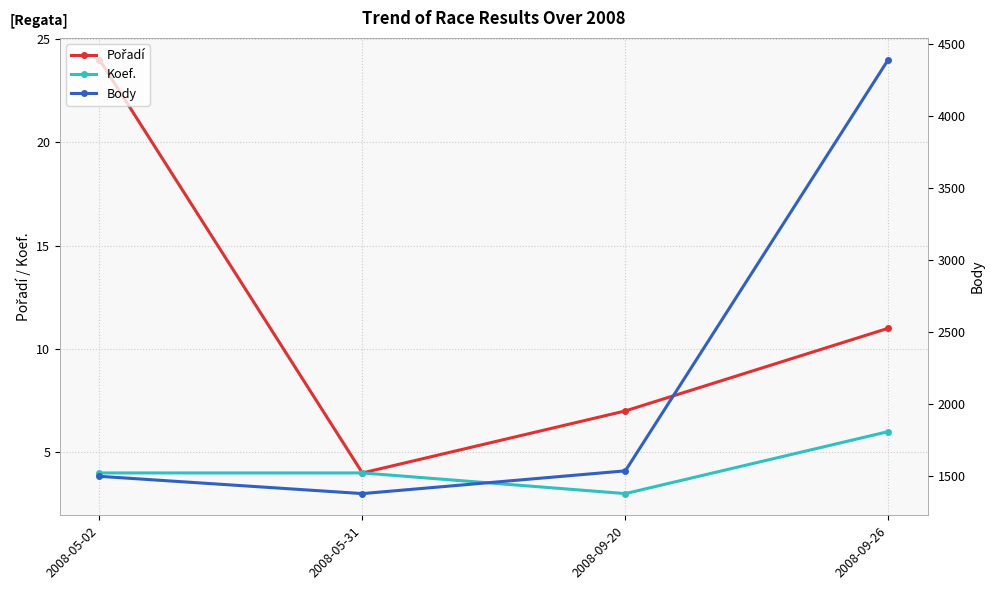

What value does the Pořadí series have at 2008-05-31, to the nearest 5?

5